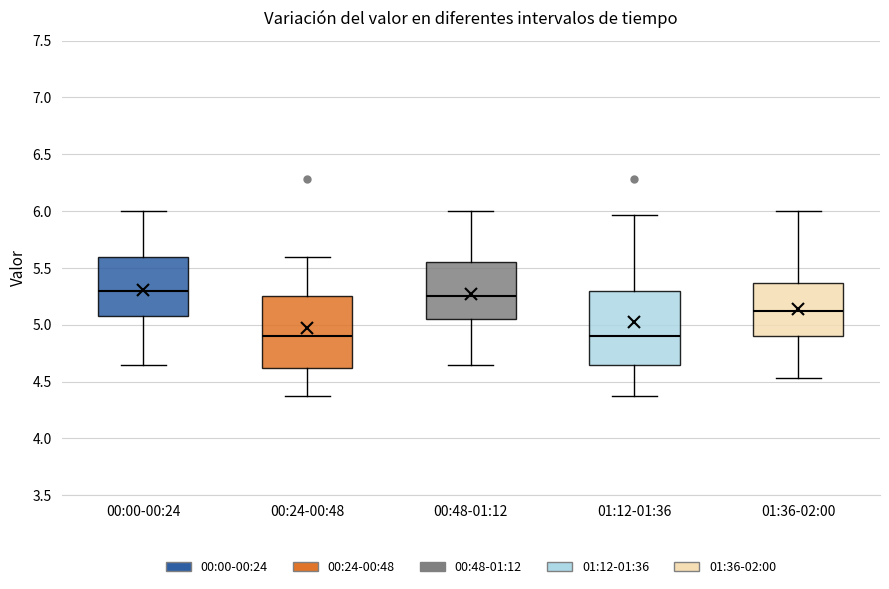

Where does the median line of the box for 00:00-00:24 sit on the y-axis? The values are not printed on the chart, so give them approximately, as read against the axis.

5.30